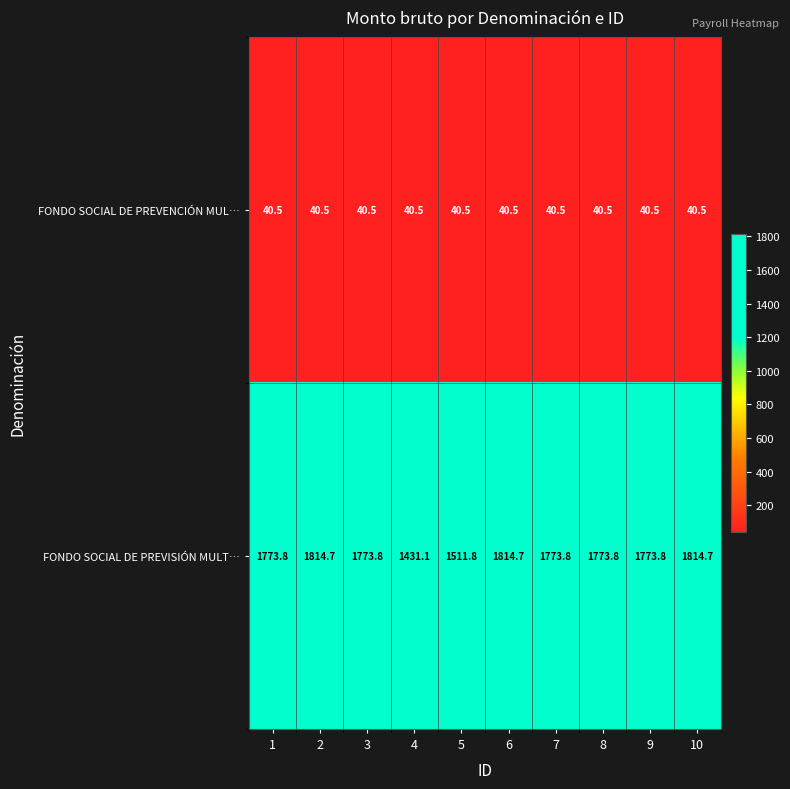

What is the total value across all series at 9?

1814.3